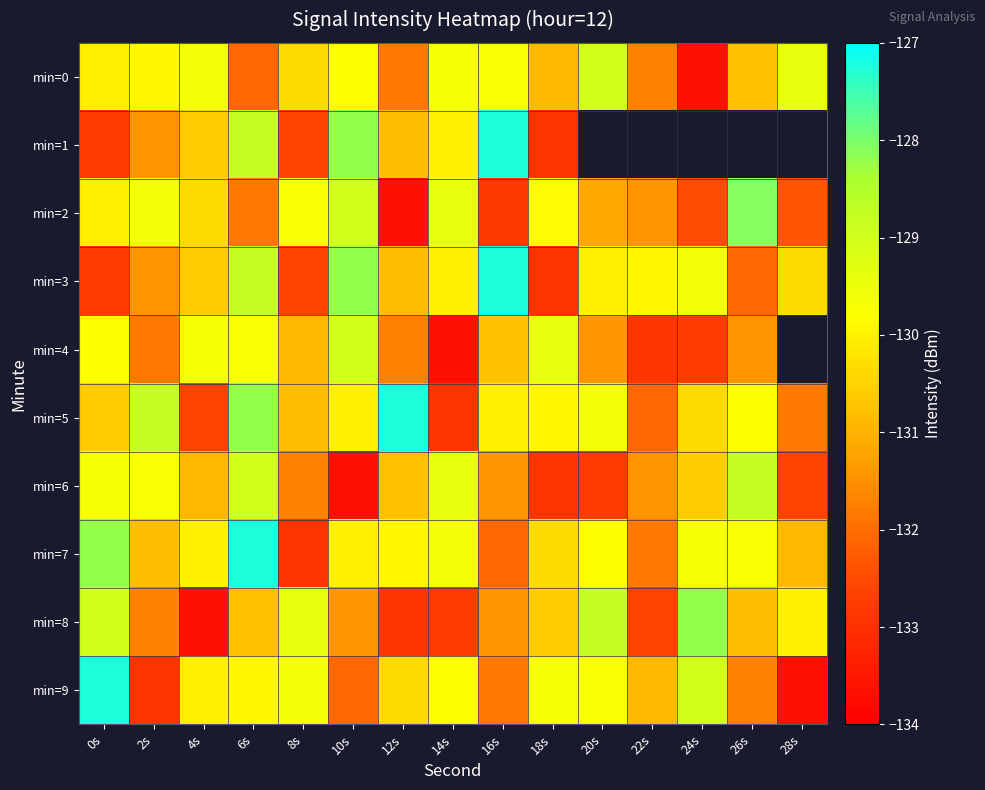

Rank the series by their maximum value, from lowest to highest.

min=0, min=4, min=6, min=8, min=2, min=1, min=3, min=5, min=7, min=9